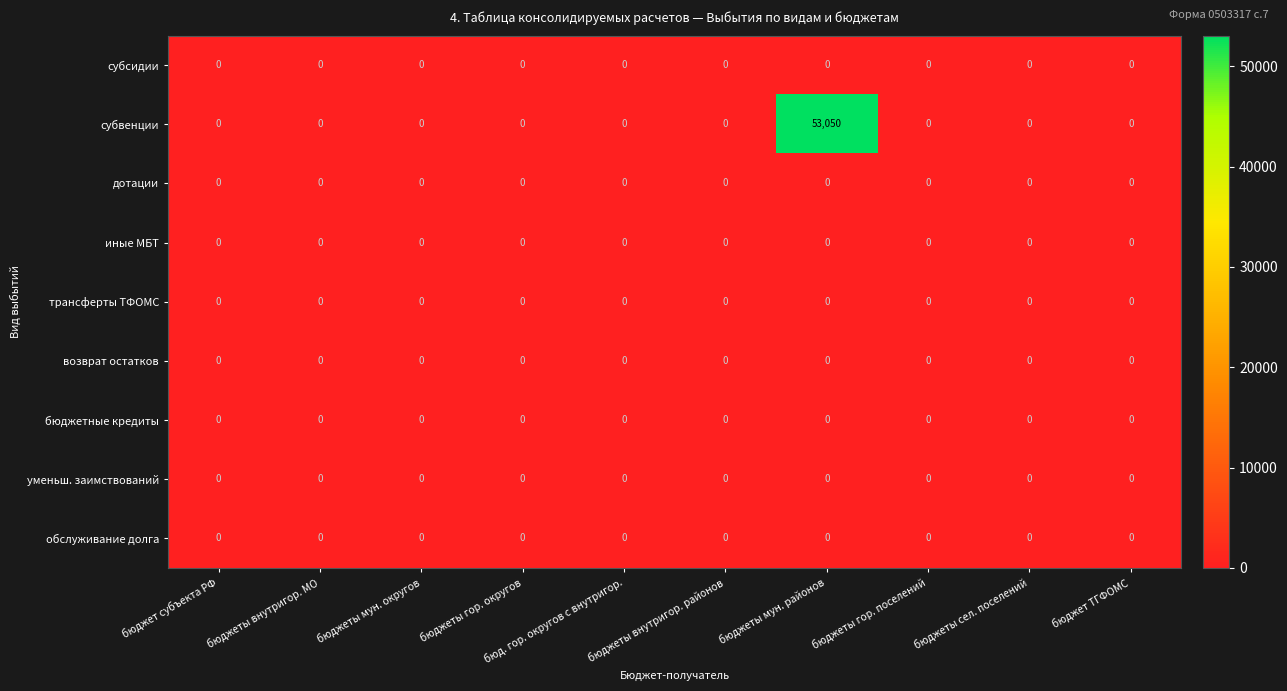

How many distinct data groups are displayed?

9